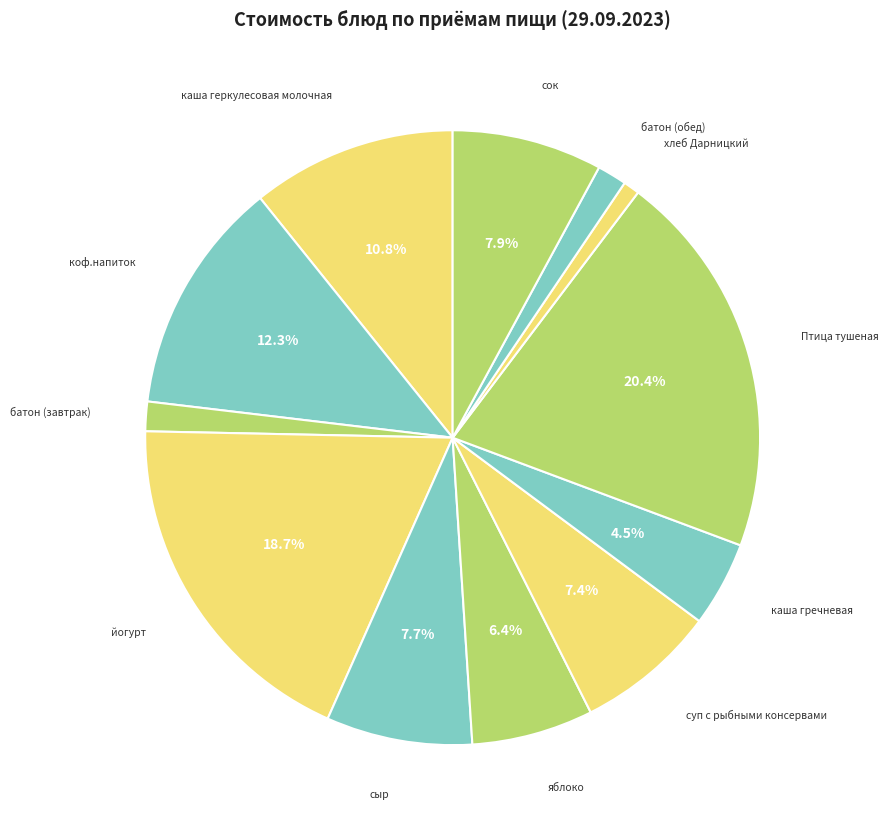

How many slices are in this pie chart?

12